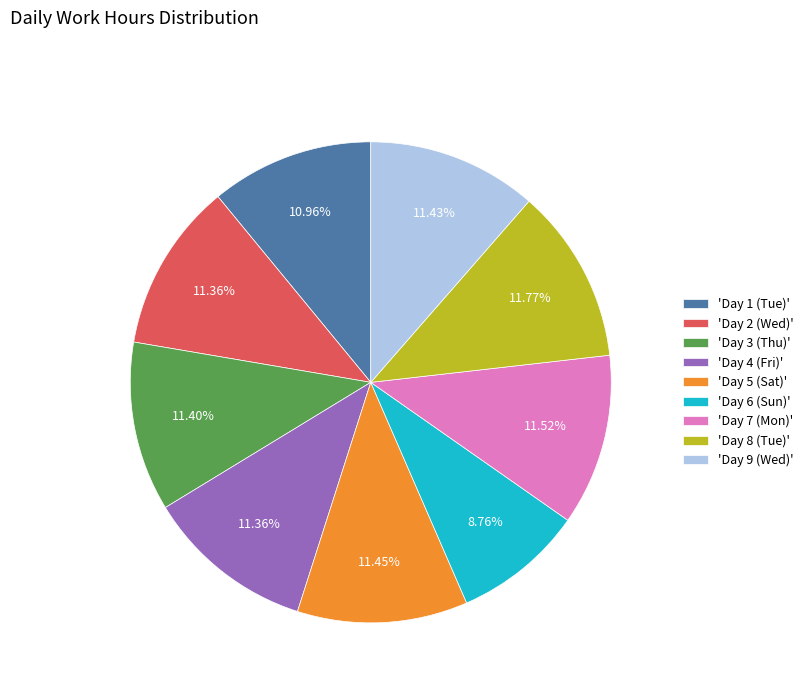

Approximately how many times larger is the value at 'Day 9 (Wed)' compared to 'Day 6 (Sun)'?

1.3